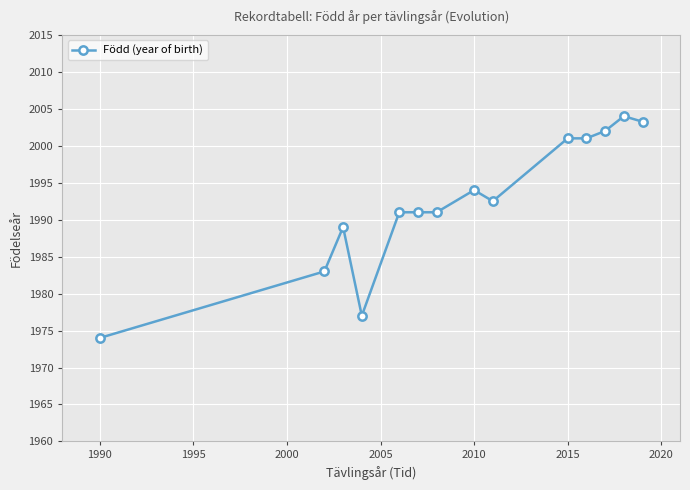

What is the value of the 9th point from the left?

1992.5